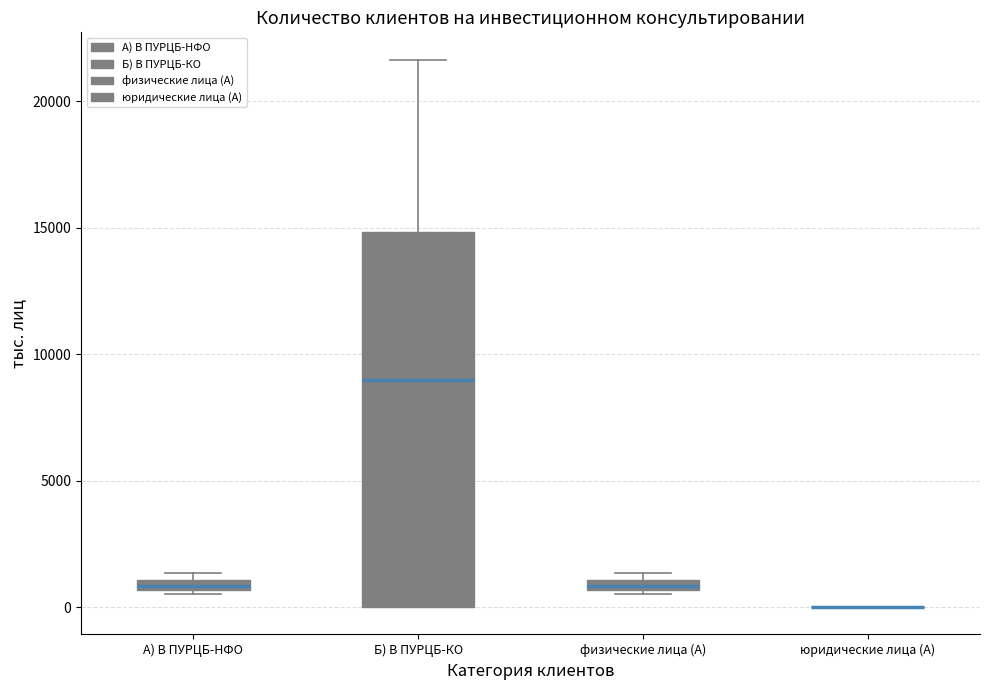

Which box is the tallest, from its lower edge to its upper edge?

Б) В ПУРЦБ-КО